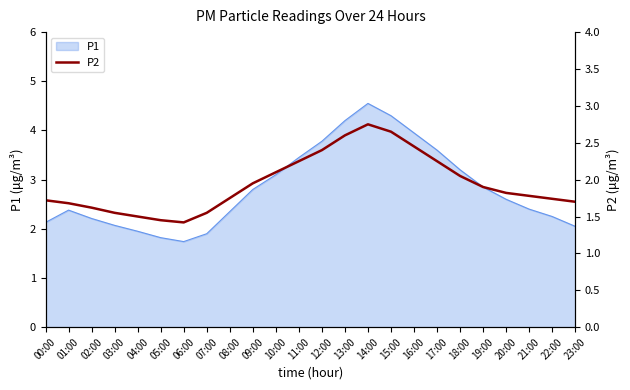

Reading left to right, list all the values displayed in this chart.

00:00=1.7	01:00=1.7	02:00=1.6	03:00=1.6	04:00=1.5	05:00=1.4	06:00=1.4	07:00=1.6	08:00=1.8	09:00=1.9	10:00=2.1	11:00=2.2	12:00=2.4	13:00=2.6	14:00=2.8	15:00=2.6	16:00=2.5	17:00=2.2	18:00=2.0	19:00=1.9	20:00=1.8	21:00=1.8	22:00=1.7	23:00=1.7